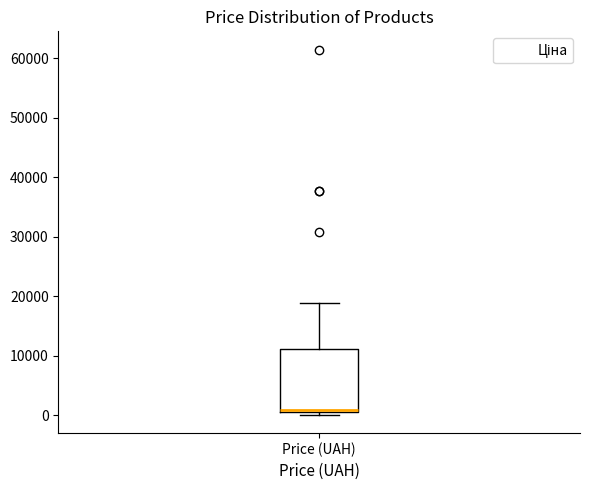

Transcribe this box plot: give where the median line is, the range the box spans, and where the two whiskers end, as read against the y-axis. The values are not printed on the chart, so give them approximately, as read against the axis.

median 1000 (drawn on the box's lower edge), box 1000 to 11000, whiskers 0 to 19000